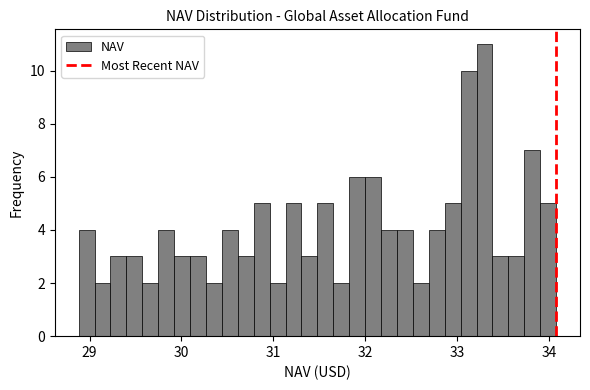

Read against the x-axis, roughly where is the centre of the tallest bar?

33.3